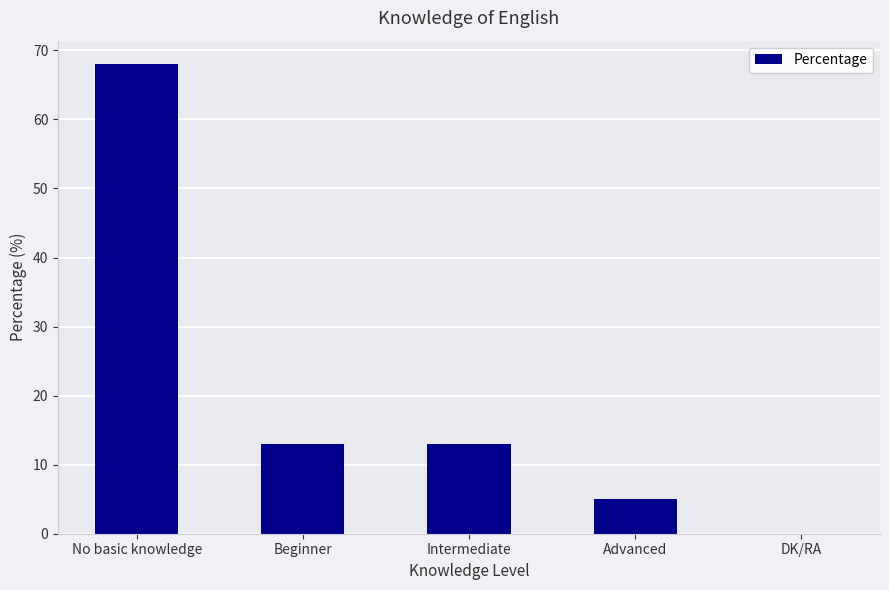

How many positive values are there?

4